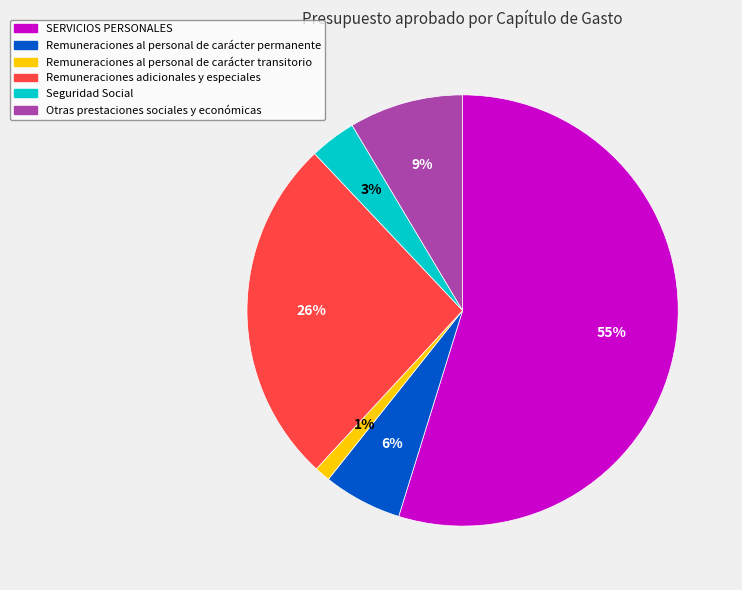

Between Otras prestaciones sociales y económicas and Remuneraciones al personal de carácter permanente, which is larger?

Otras prestaciones sociales y económicas